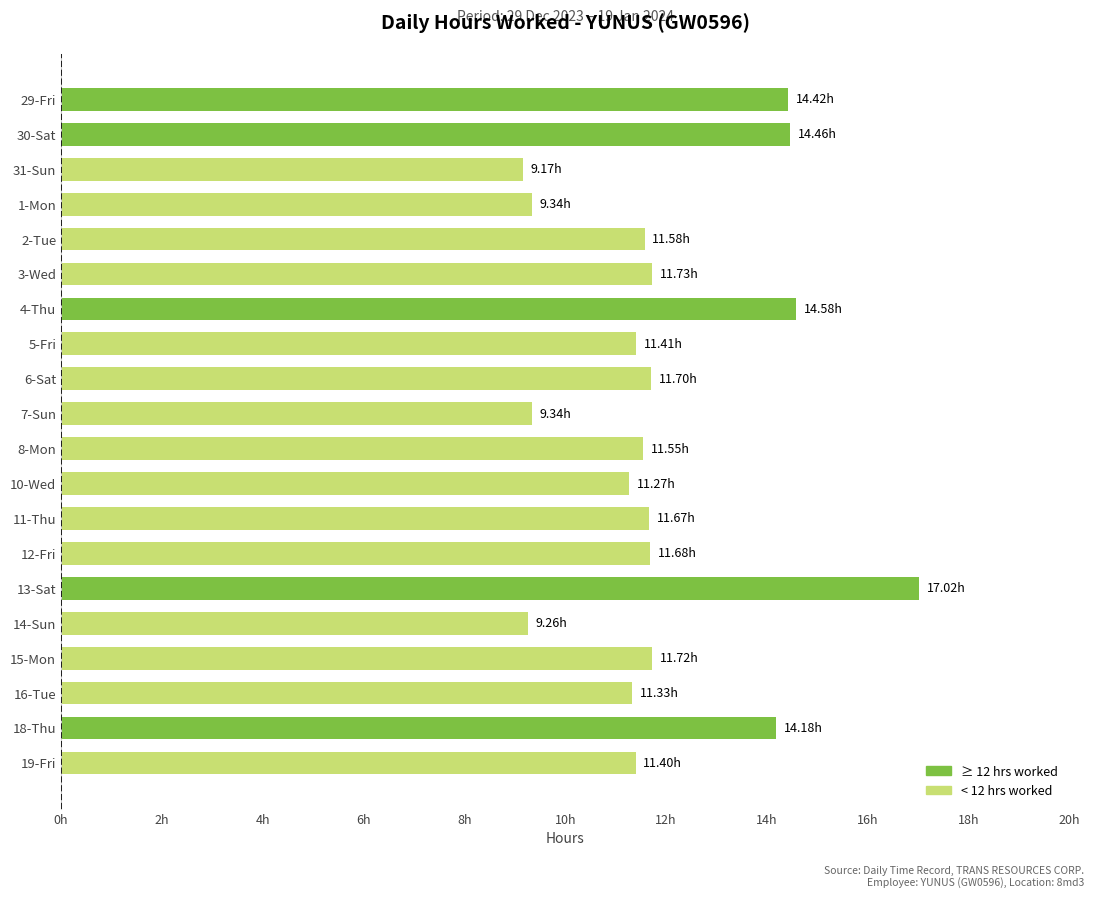

Are the bars horizontal?

Yes